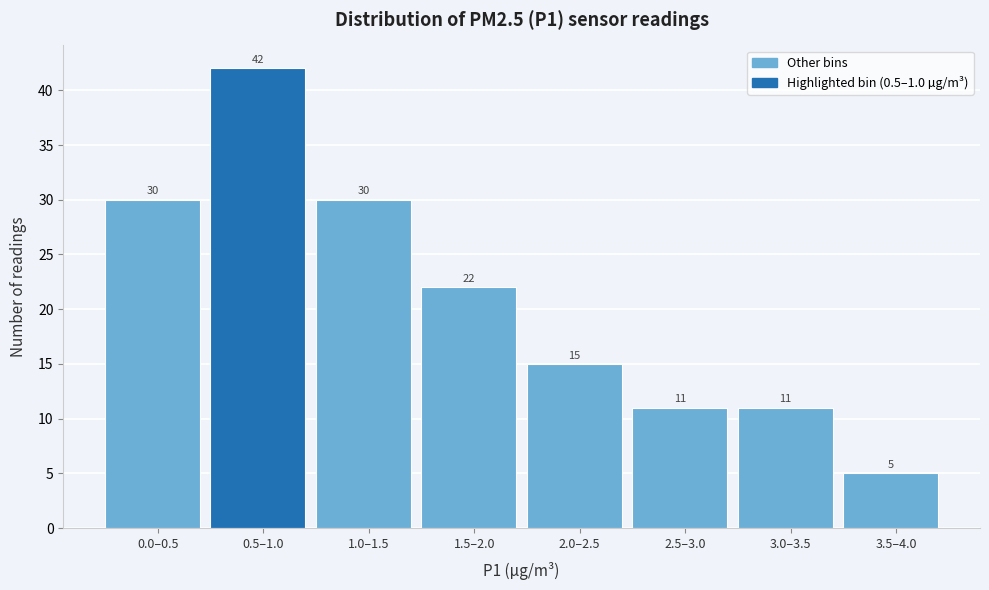

Reading left to right, extract all data points from this chart.

0.0–0.5=30	0.5–1.0=42	1.0–1.5=30	1.5–2.0=22	2.0–2.5=15	2.5–3.0=11	3.0–3.5=11	3.5–4.0=5